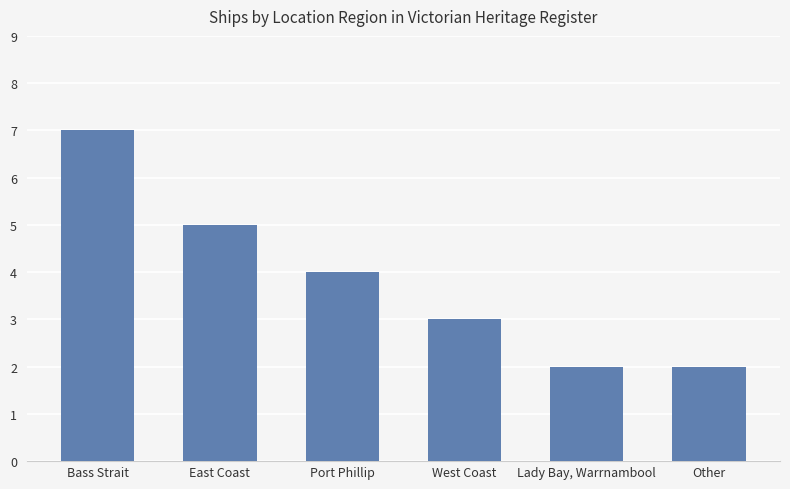

What is the difference between the second highest and second lowest values?

3